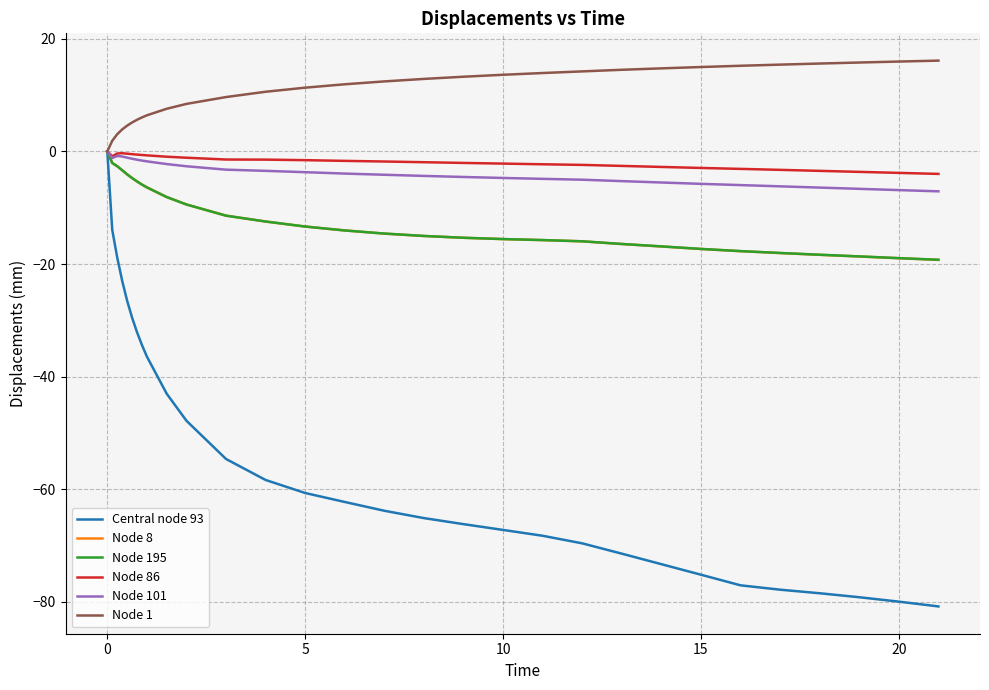

True or false: Node 101 and Node 86 cross at least once.

False